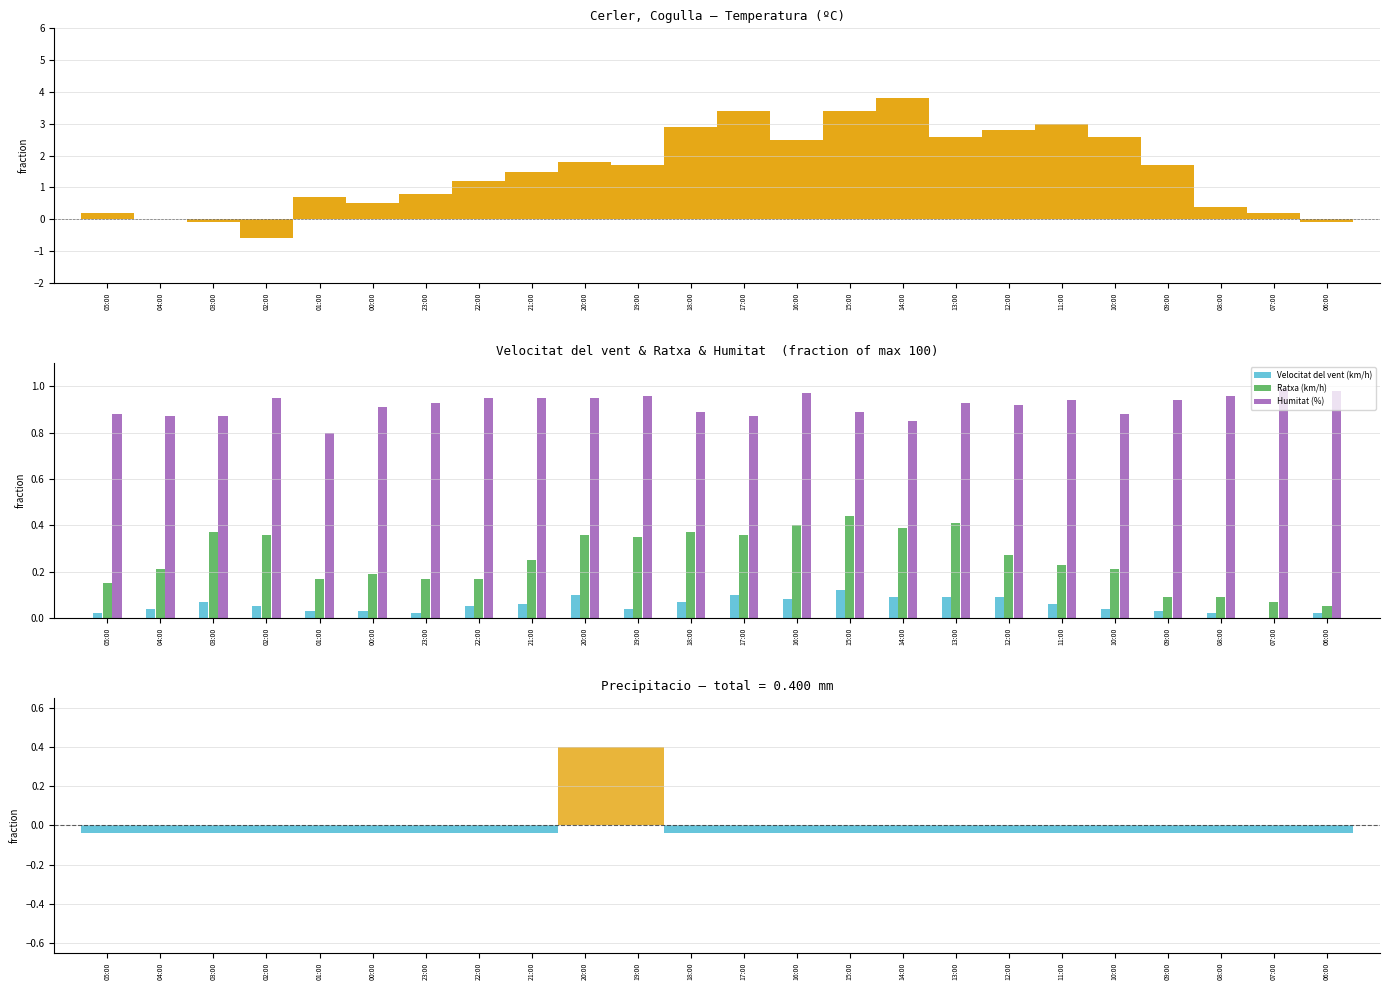

Rank the categories by Humitat (%) value from lowest to highest.

01:00, 14:00, 04:00, 03:00, 17:00, 05:00, 10:00, 18:00, 15:00, 00:00, 12:00, 23:00, 13:00, 11:00, 09:00, 02:00, 22:00, 21:00, 20:00, 19:00, 08:00, 16:00, 06:00, 07:00